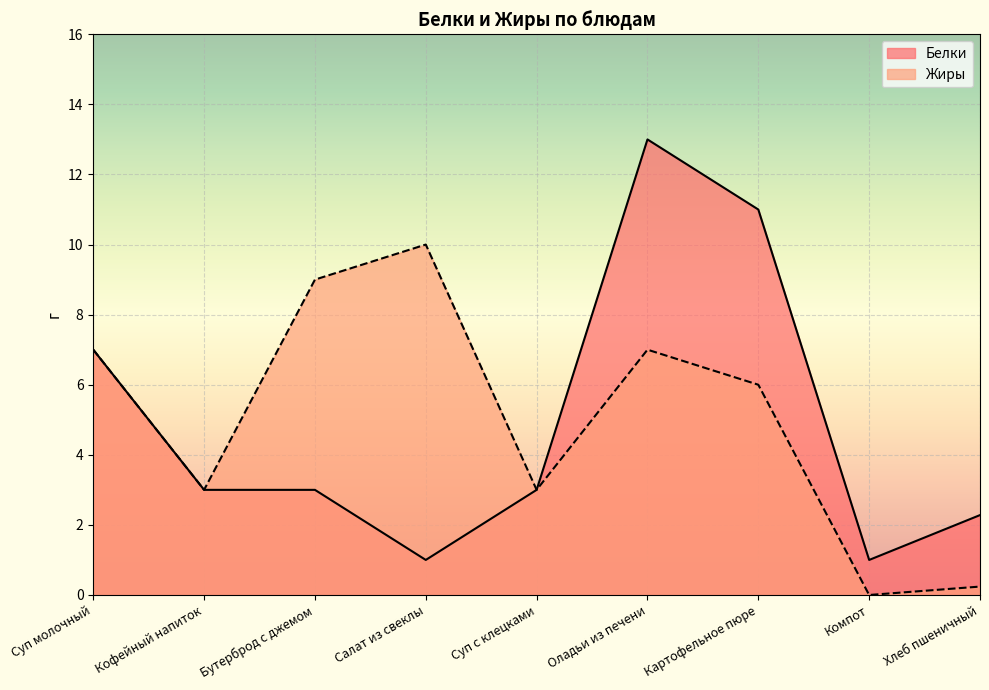

The value of Жиры at Картофельное пюре is 8.3. True or false?

False